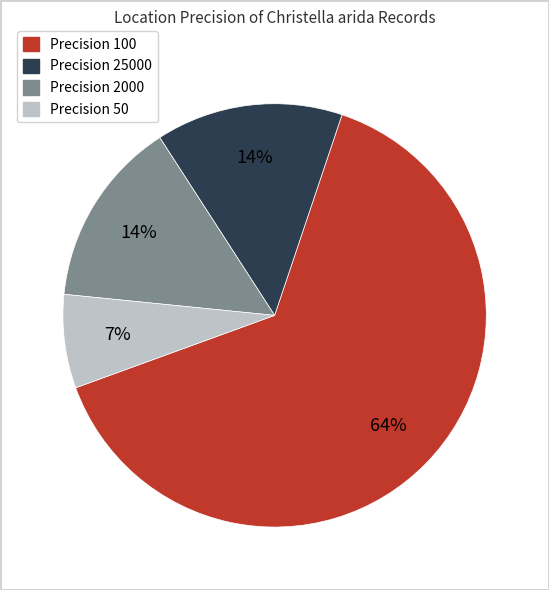

Is there any slice that represents more than half of the pie?

Yes